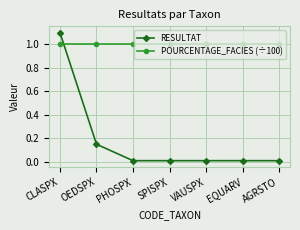

How many lines are shown in the chart?

2